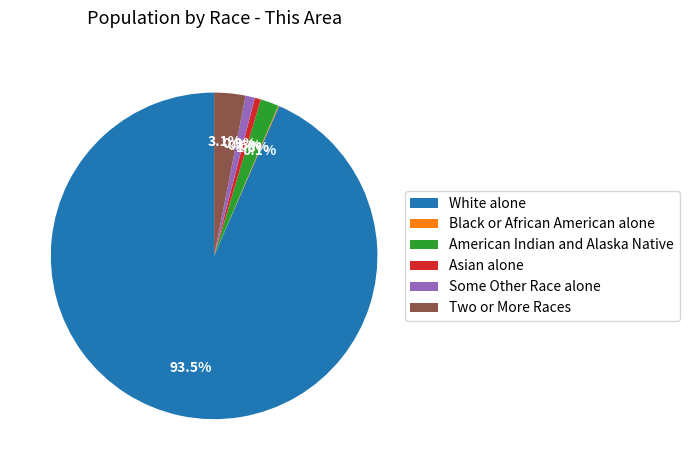

Which slice represents more than half of the pie?

White alone